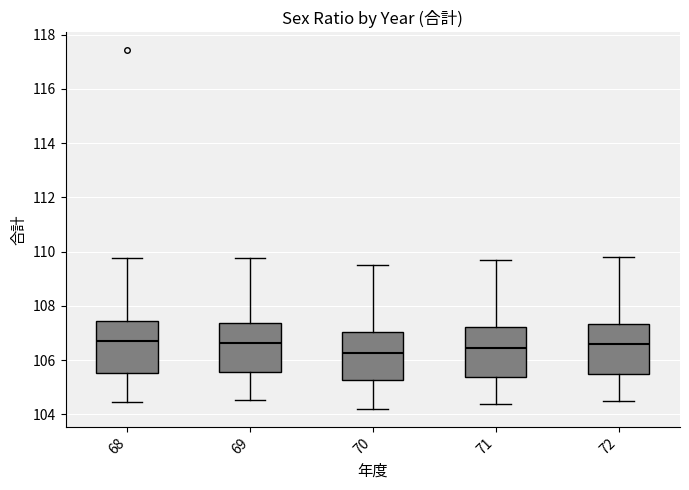

Where does the upper whisker of the box at x = 68 end on the y-axis? The values are not printed on the chart, so give them approximately, as read against the axis.

109.8